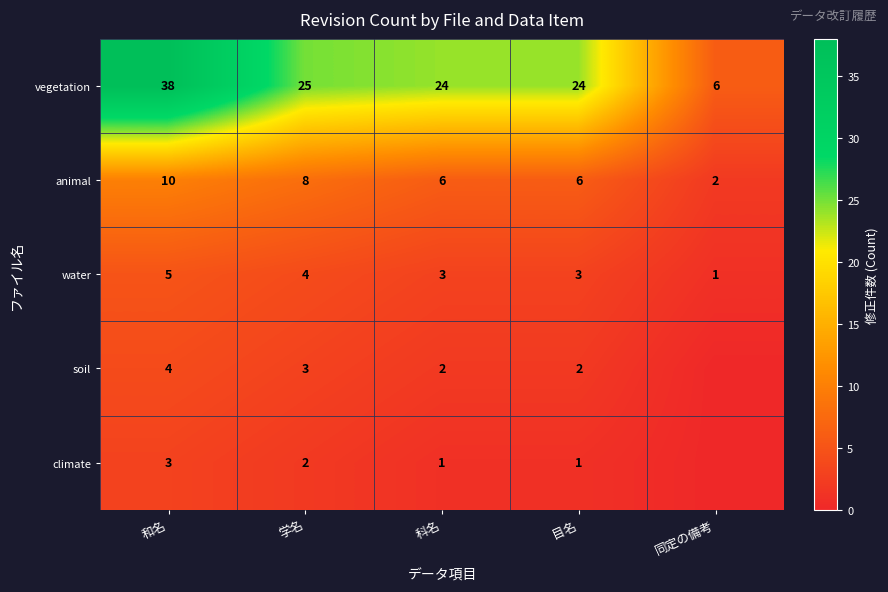

At how many categories does at least one series exceed 35?

1